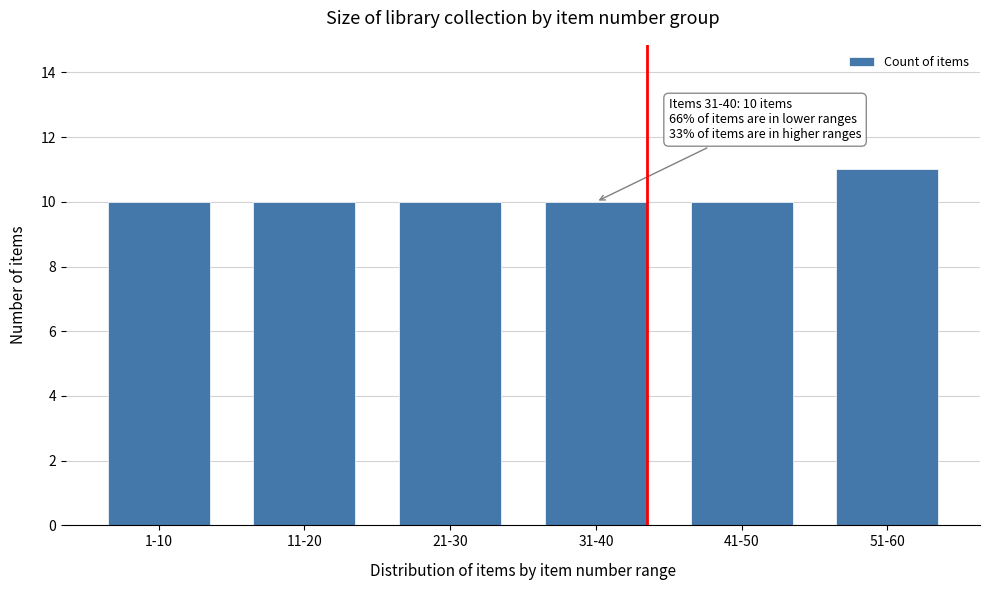

Reading right to left, what are all the values shown in this chart?

51-60=11	41-50=10	31-40=10	21-30=10	11-20=10	1-10=10